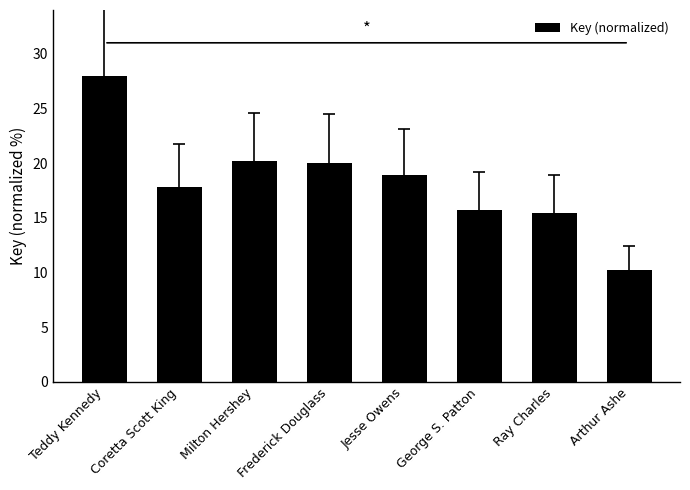

The chart shows a value of 28.0 at Teddy Kennedy. True or false?

True